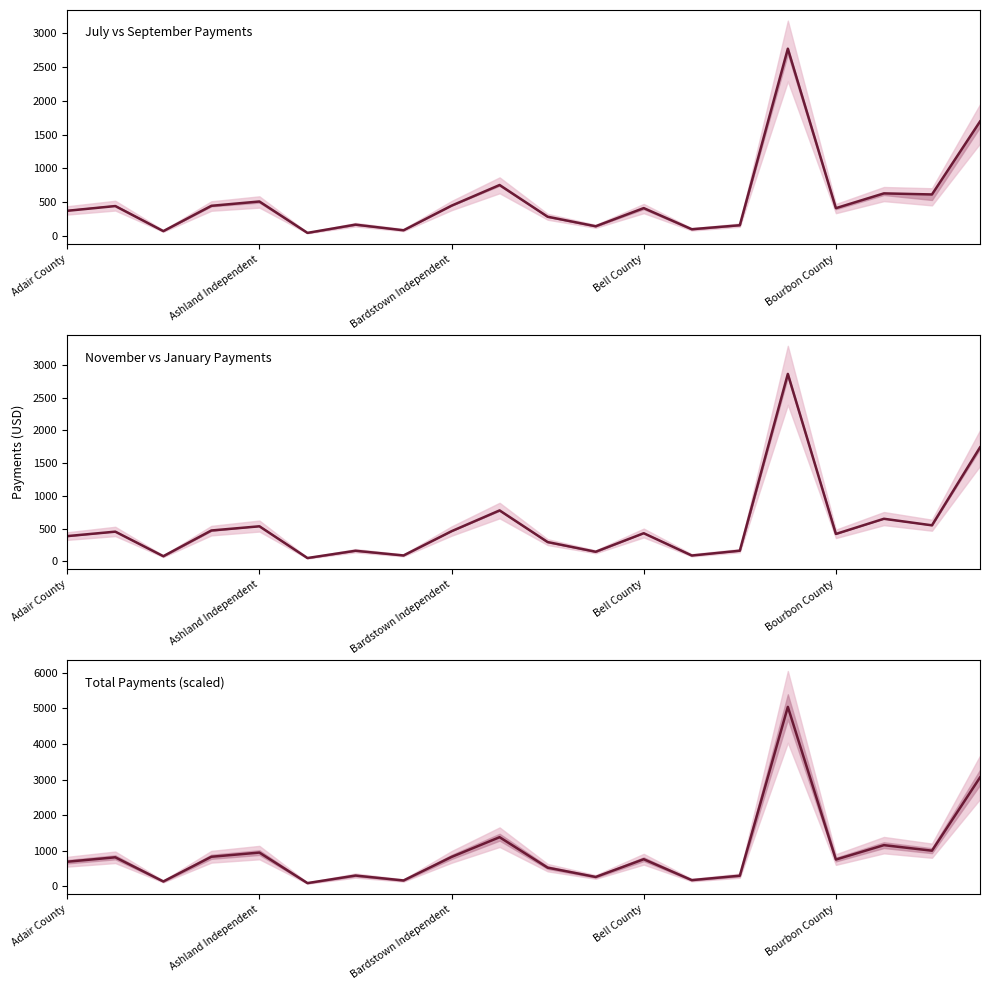

Which category has the highest value in the November vs January Payments series?

15